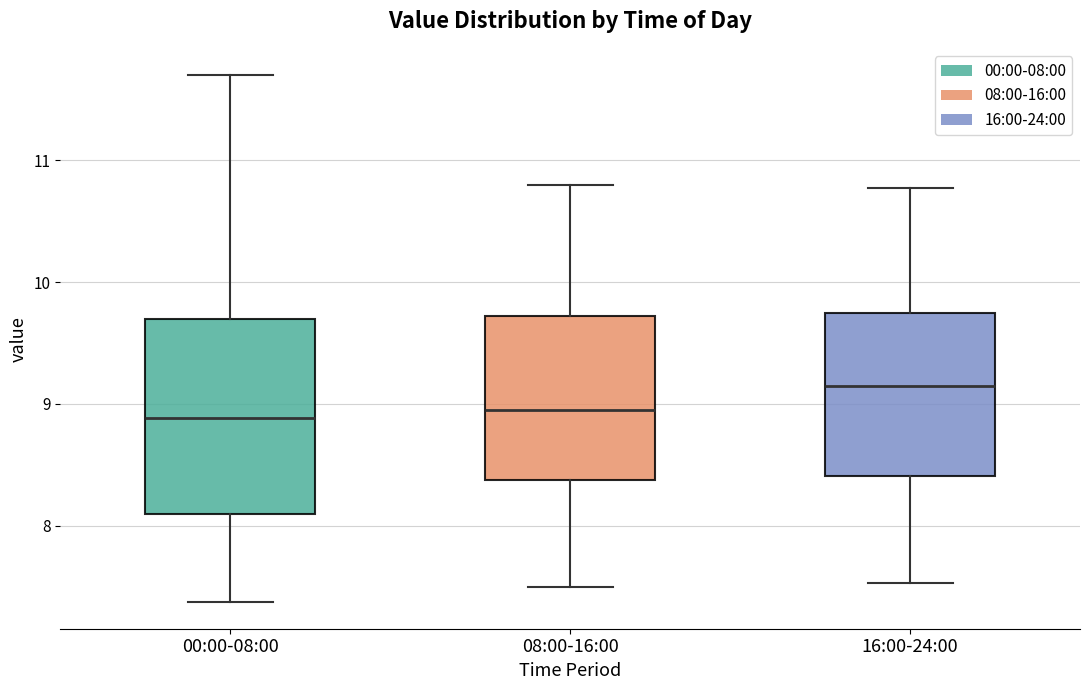

Which box is the tallest, from its lower edge to its upper edge?

00:00-08:00